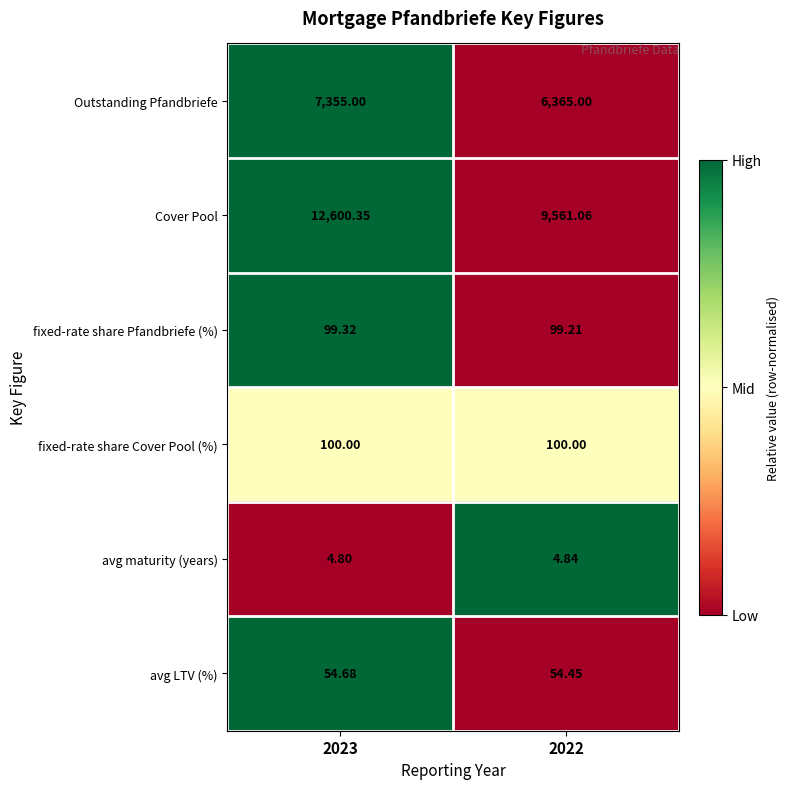

Which series has the largest total across all categories?

Cover Pool